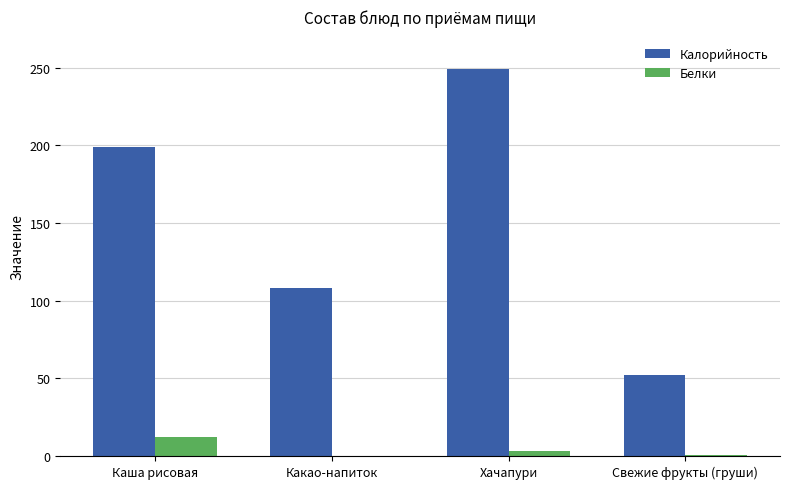

The Калорийность series shows 108.0 at Какао-напиток. True or false?

True